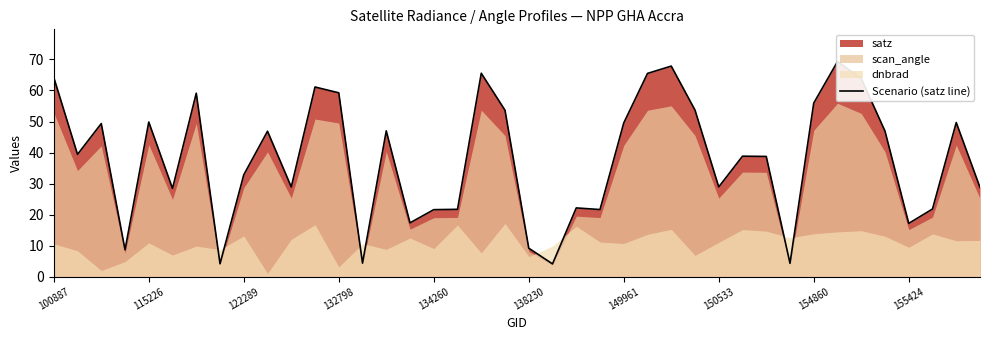

Does the chart have visible grid lines?

No